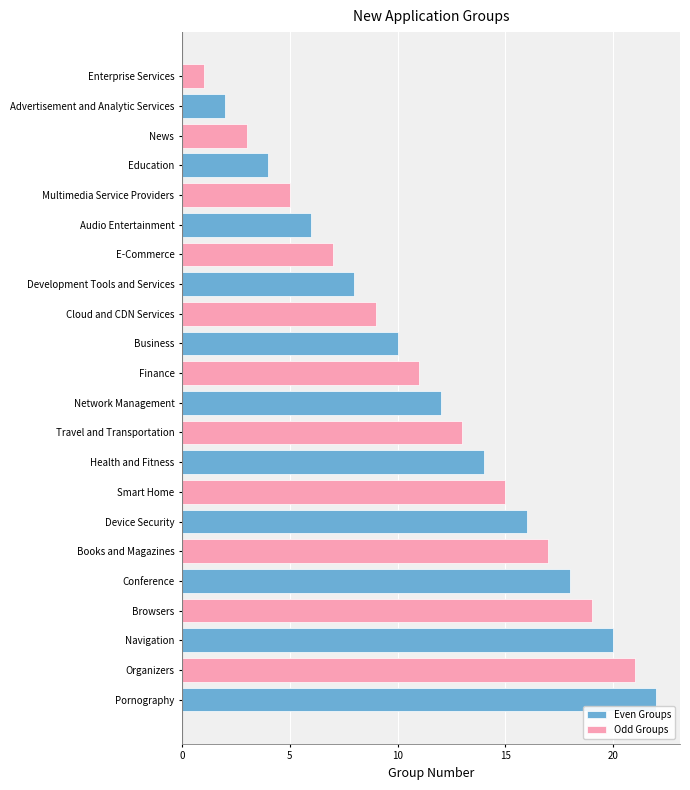

How many series are shown in this chart?

2